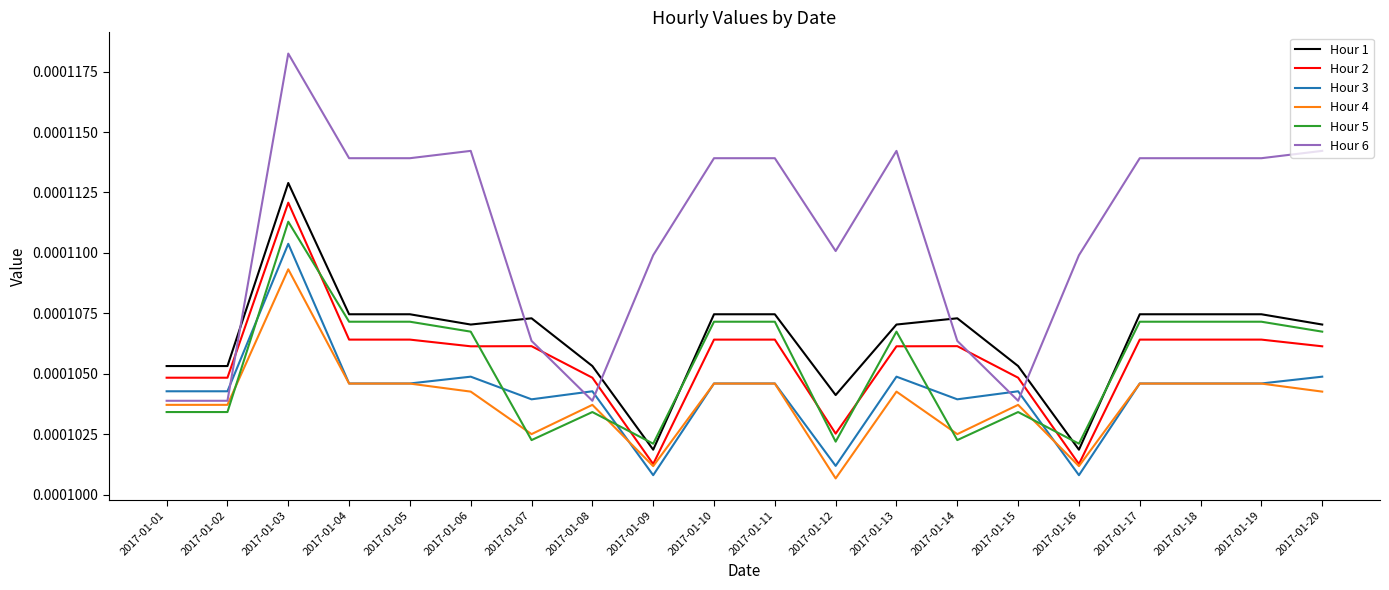

Which label corresponds to the largest value in the chart?

2017-01-03